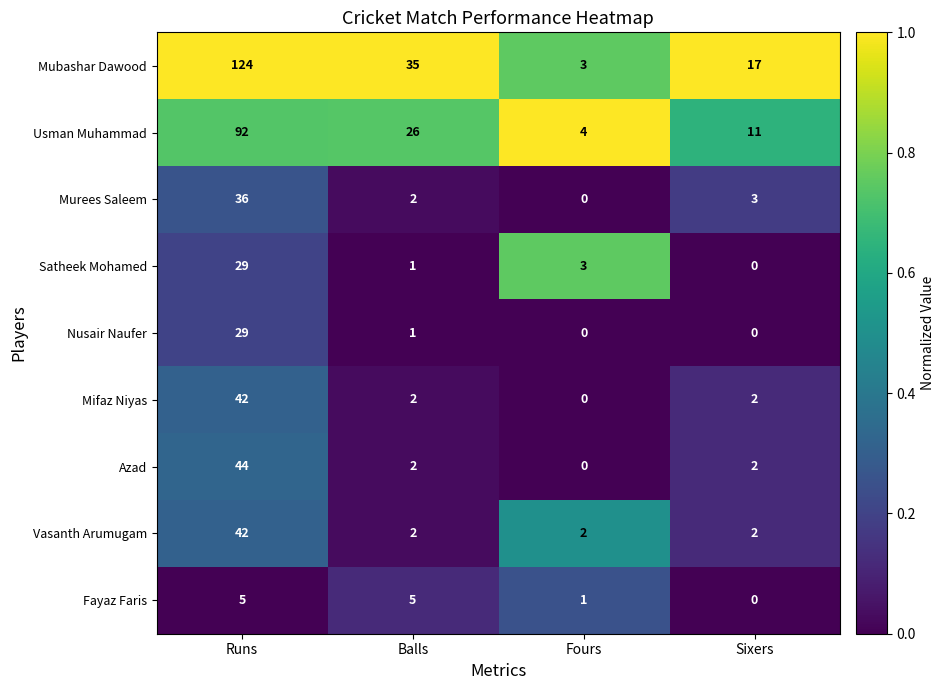

What is the difference between the highest and lowest values at Sixers?

17